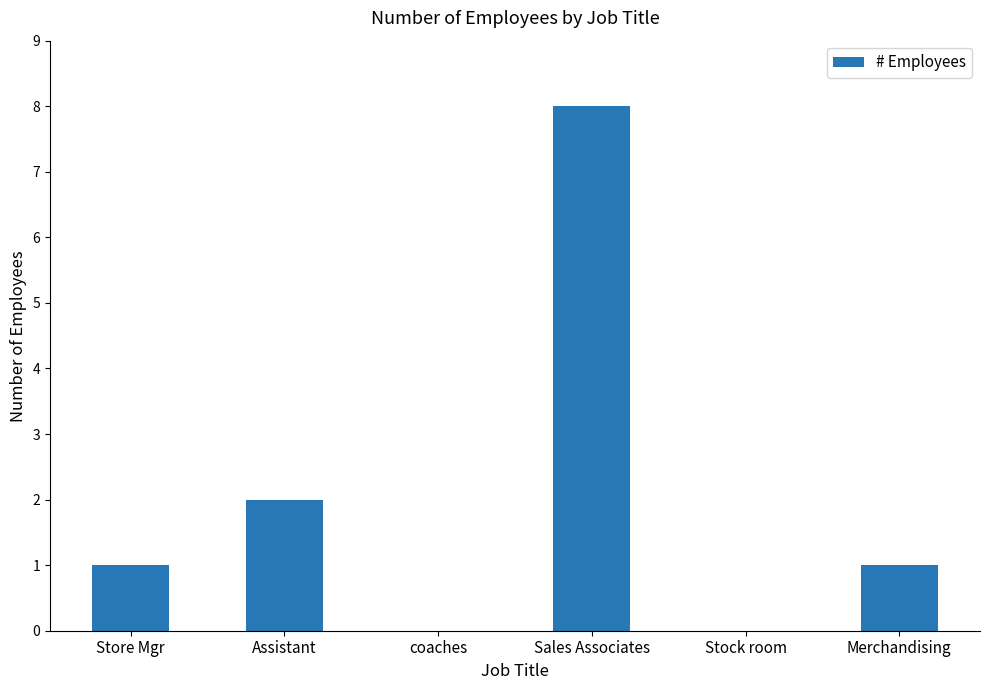

What is the sum of the values at Sales Associates and coaches?

8